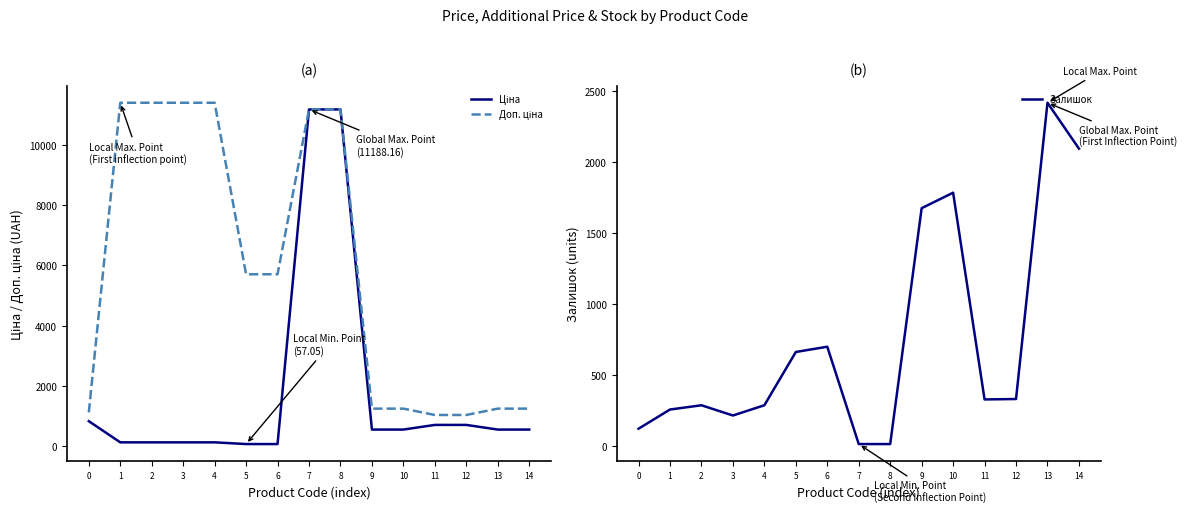

True or false: Залишок and Ціна cross at least once.

True